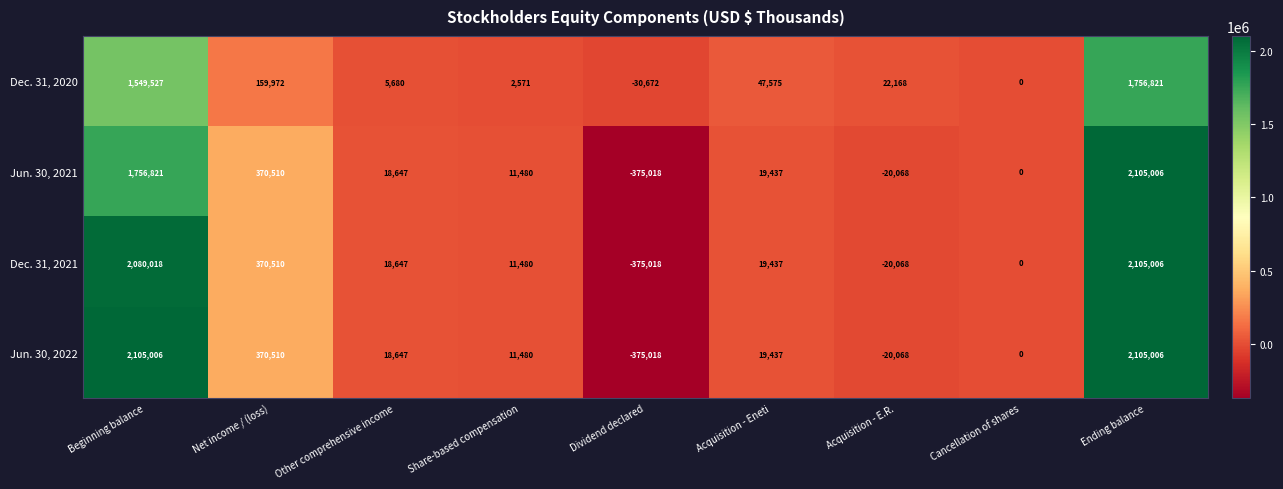

At which label does Dec. 31, 2021 first exceed 18647?

Beginning balance